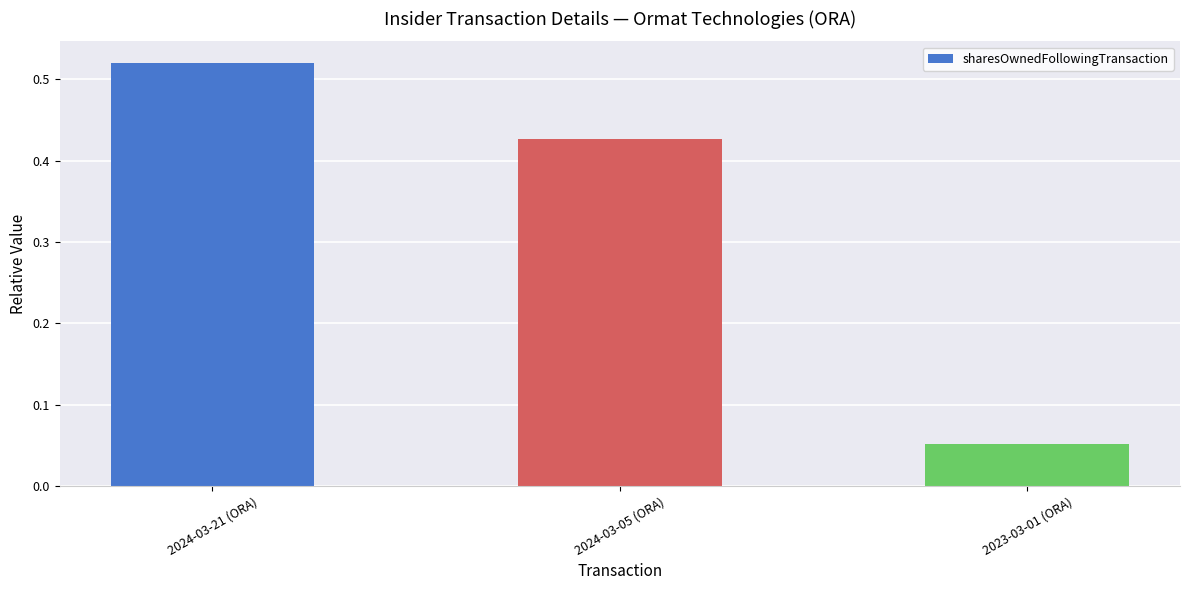

What is the average value?

0.3